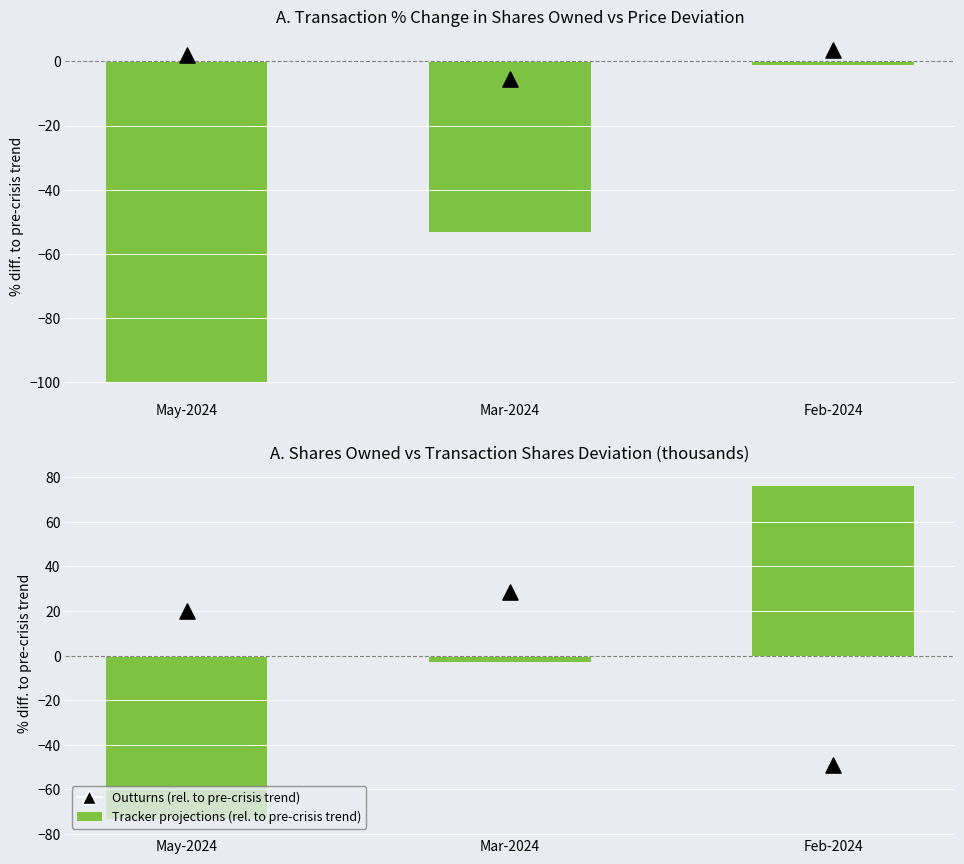

At which category is the sum across all series the highest?

Feb-2024